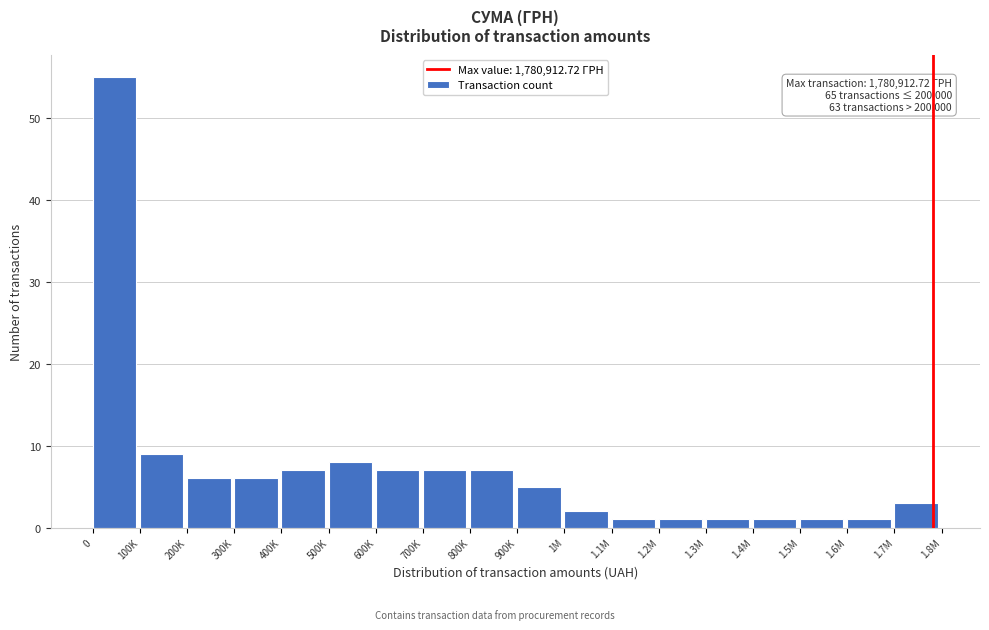

Reading left to right, extract all data points from this chart.

0=55	100K=9	200K=6	300K=6	400K=7	500K=8	600K=7	700K=7	800K=7	900K=5	1M=2	1.1M=1	1.2M=1	1.3M=1	1.4M=1	1.5M=1	1.6M=1	1.7M=3